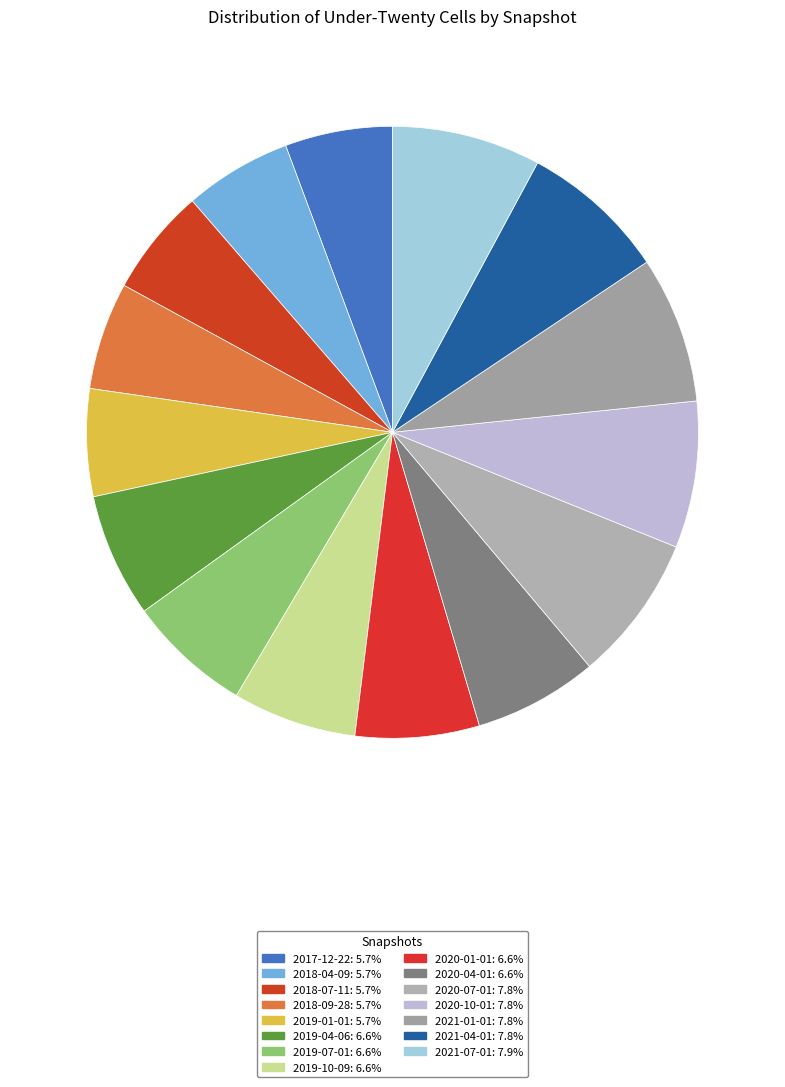

Is the sum of 2019-10-09 and 2020-10-01 greater than half?

No